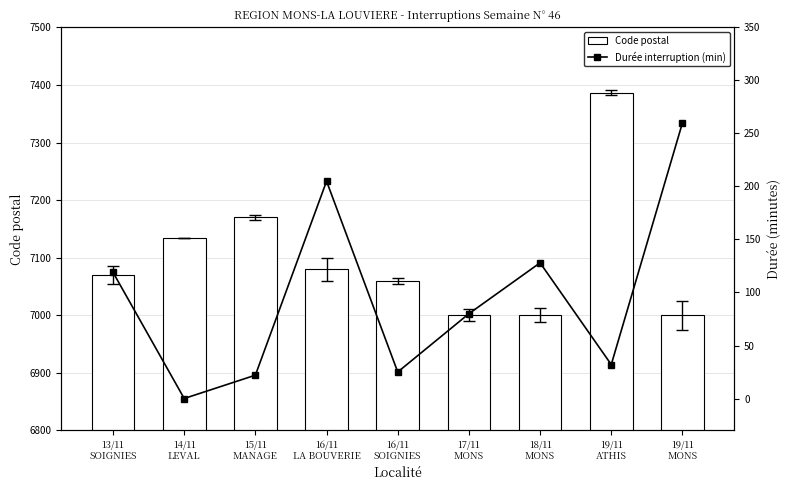

At which category does the chart reach its minimum across all series?

14/11
LEVAL